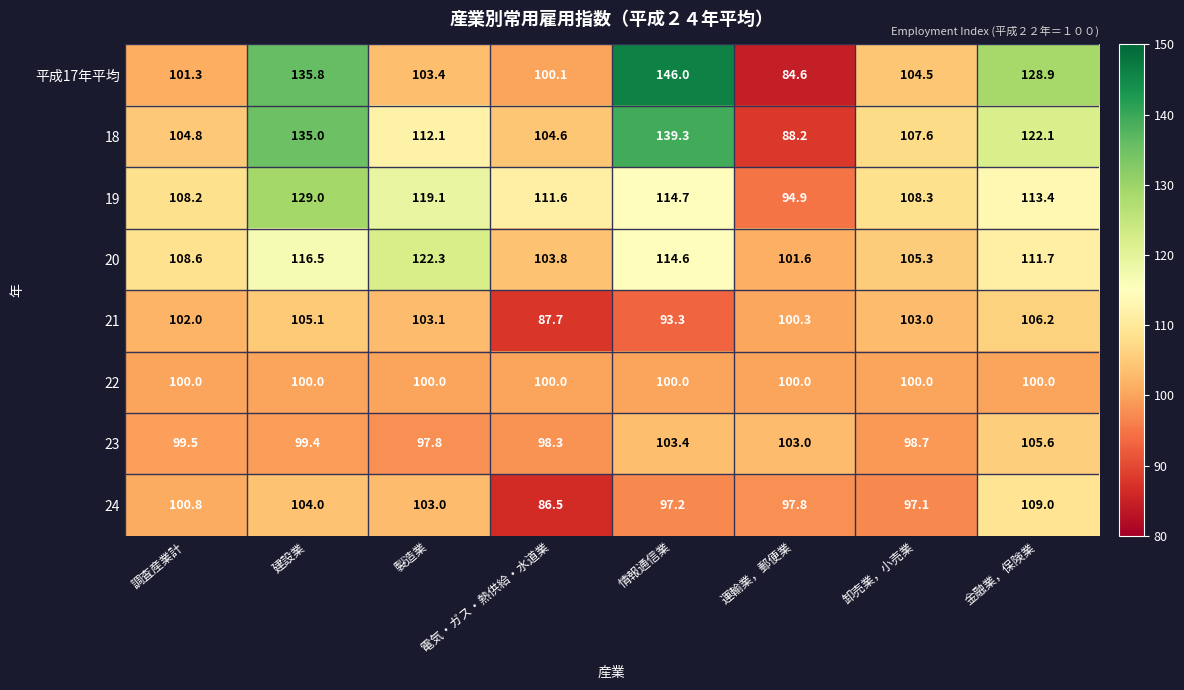

What is the sum of all 19 values?

899.2